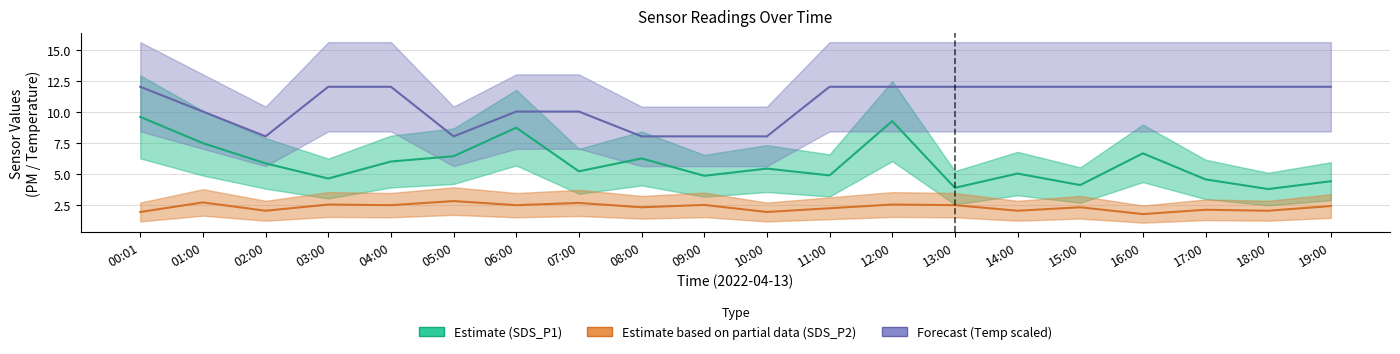

What is the total value across all series at 17:00?

18.6